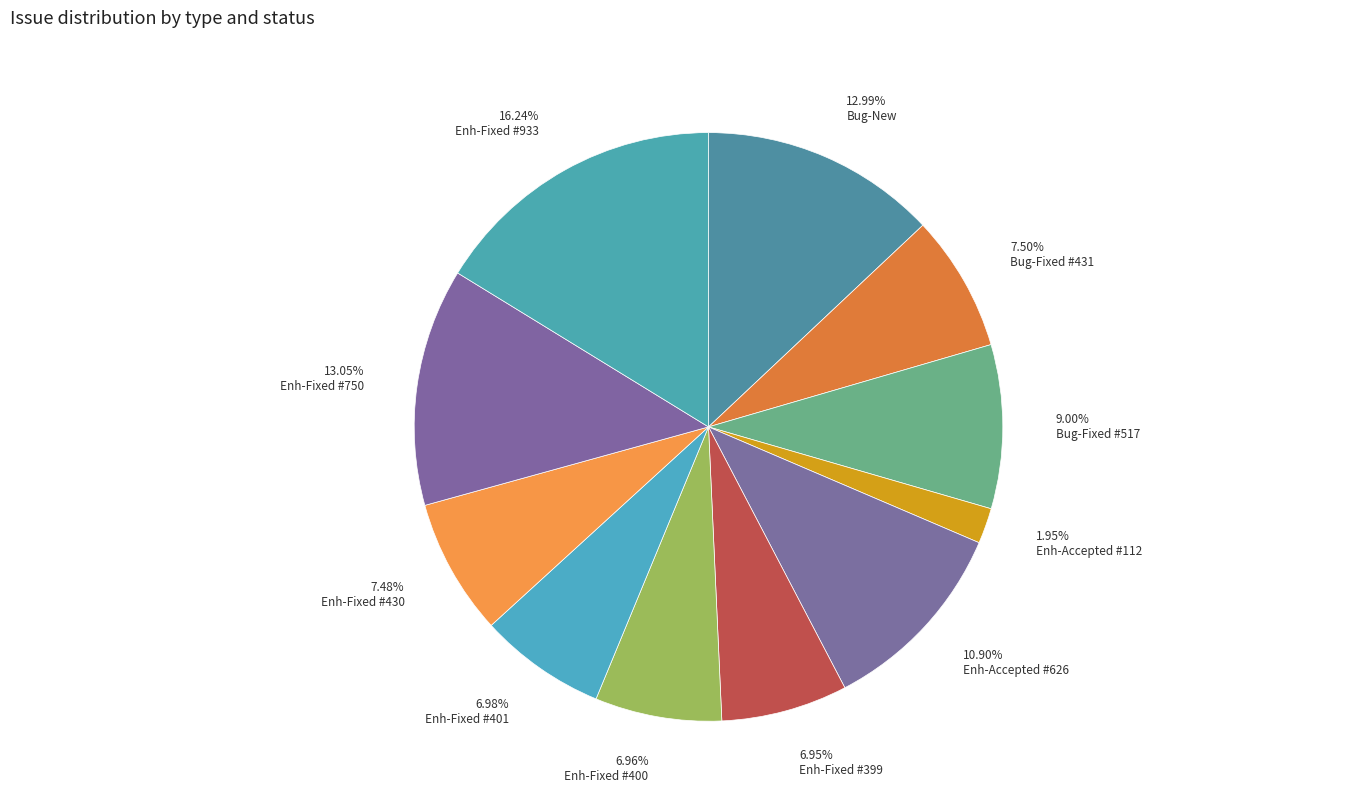

Which category has the smallest portion of the pie?

Enh-Accepted #112